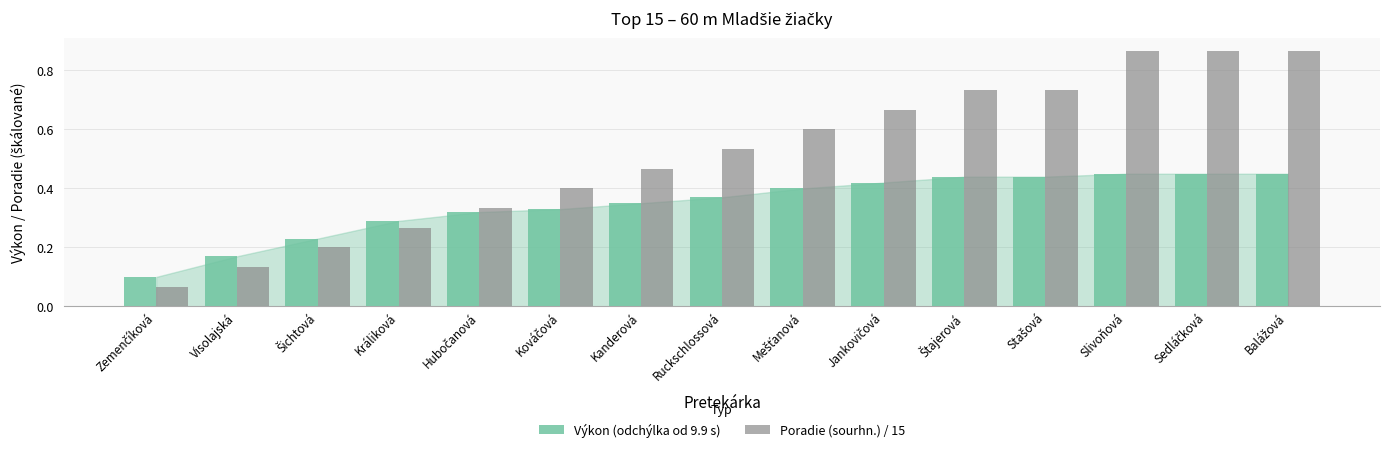

True or false: Výkon (odchýlka od 9.9 s) has a value of 0.1 at Králiková.

False